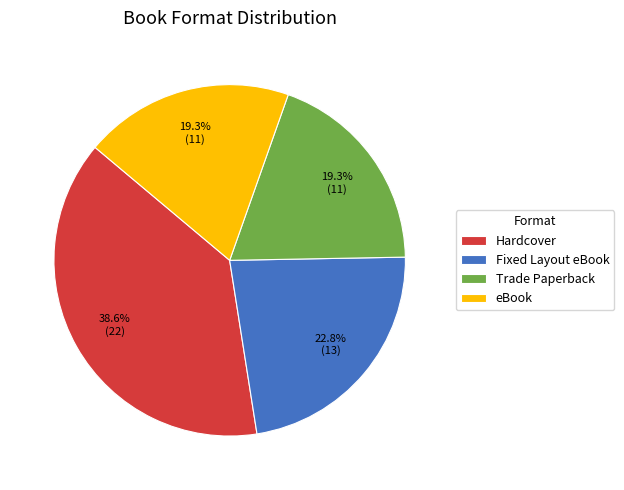

What percentage do Fixed Layout eBook and Trade Paperback together represent?

42.1%